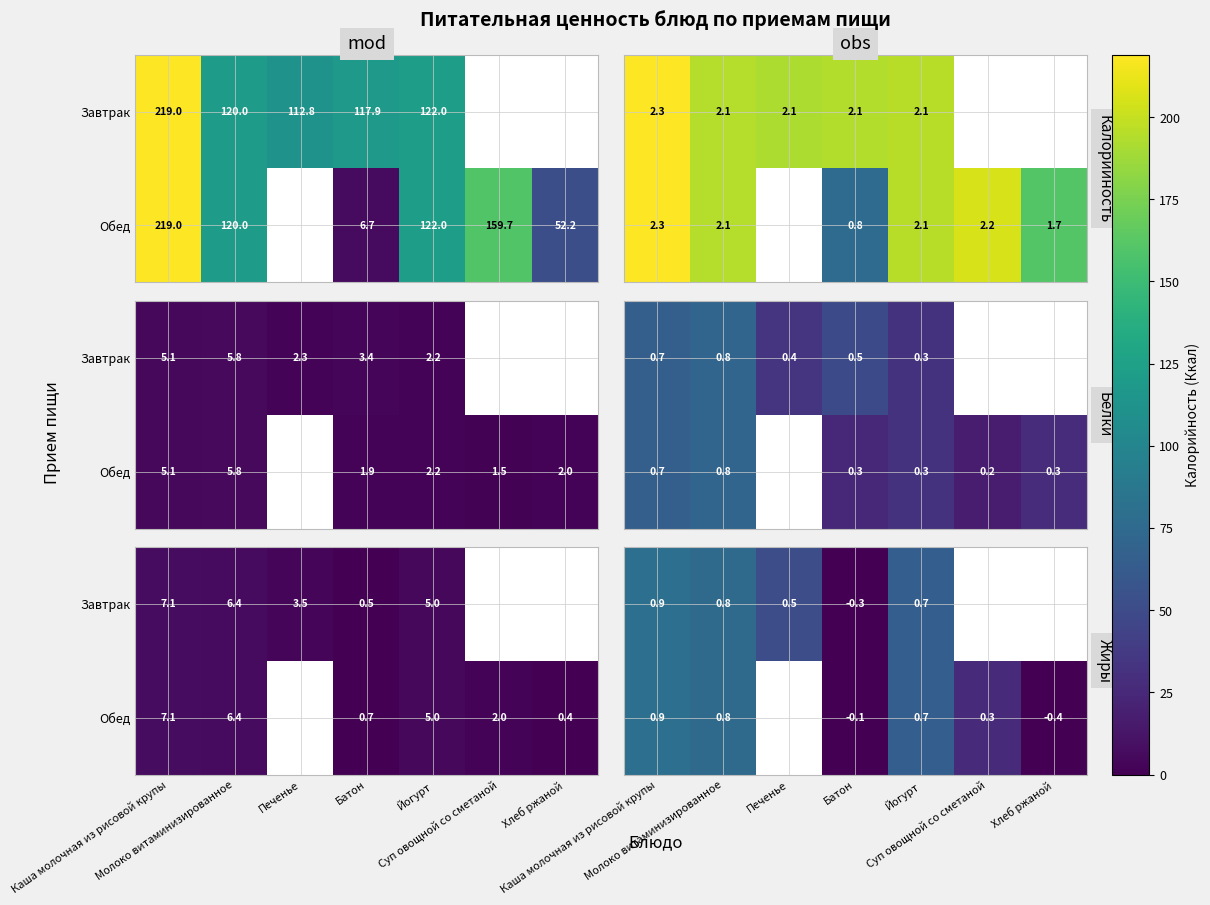

The value of Завтрак at Печенье is 0.2. True or false?

False